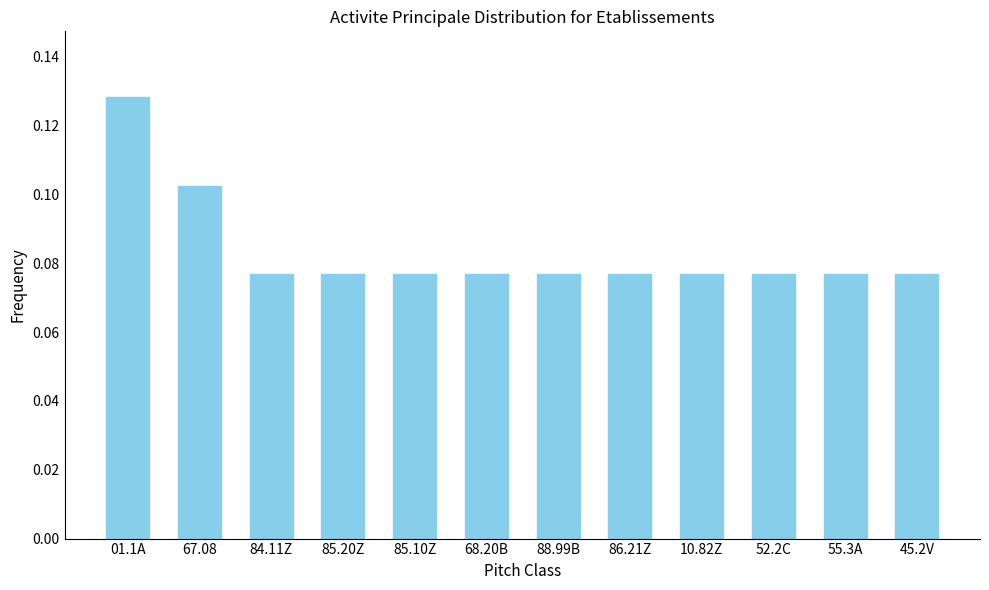

What is the sum of all values?

1.0